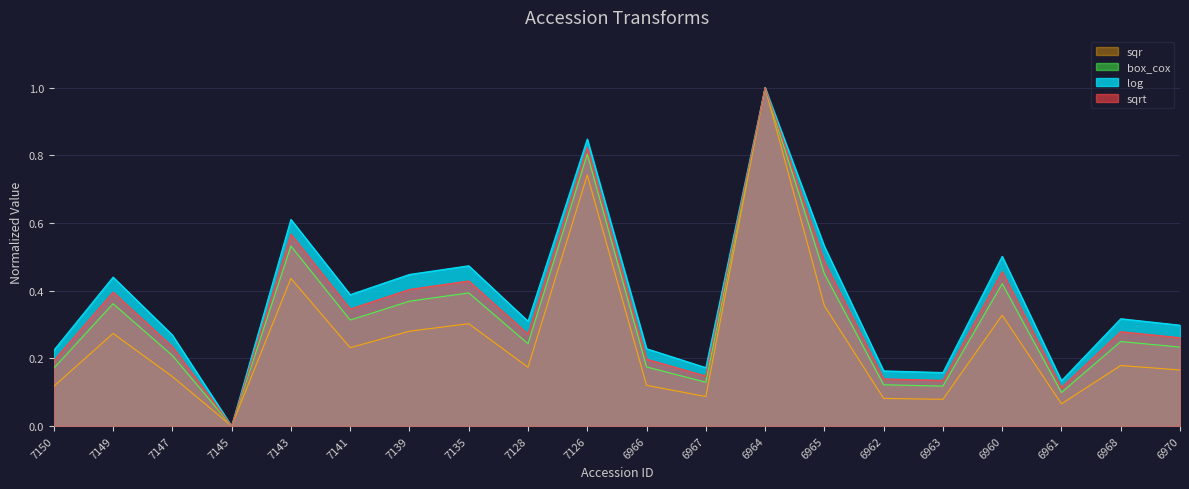

How many lines are shown in the chart?

4